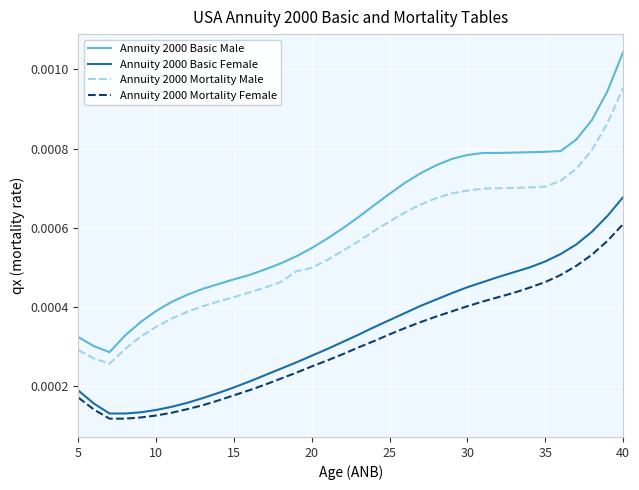

Which series has the largest total across all categories?

Annuity 2000 Basic Male